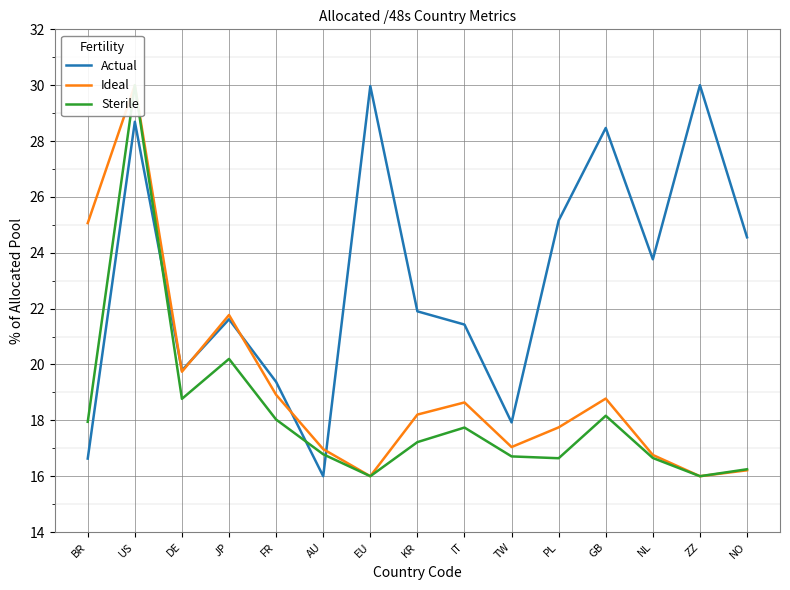

Is this an area chart (filled region under the line)?

No